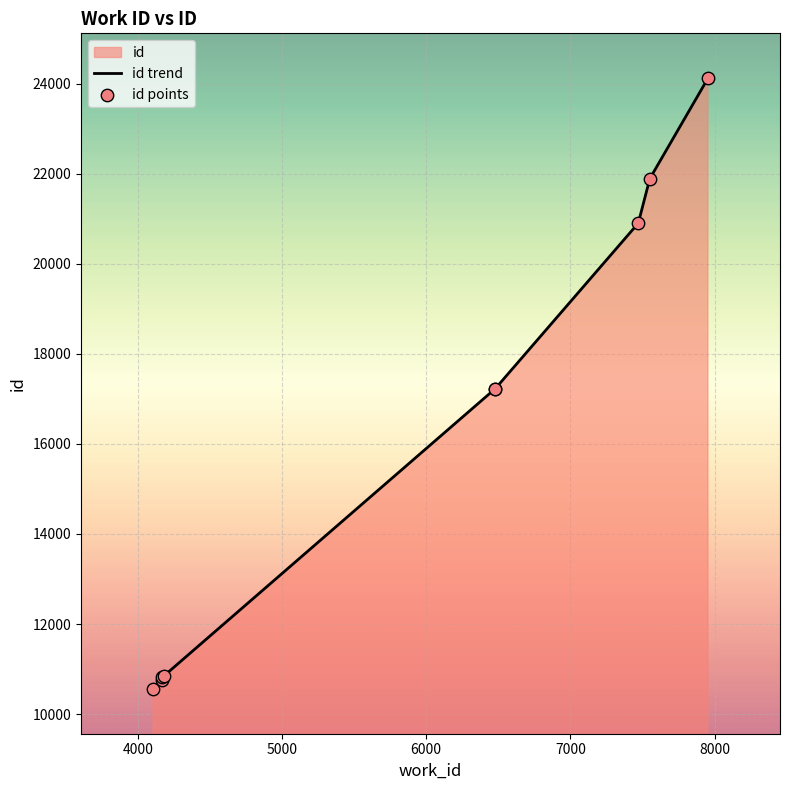

Which series contains the highest Y value?

id trend